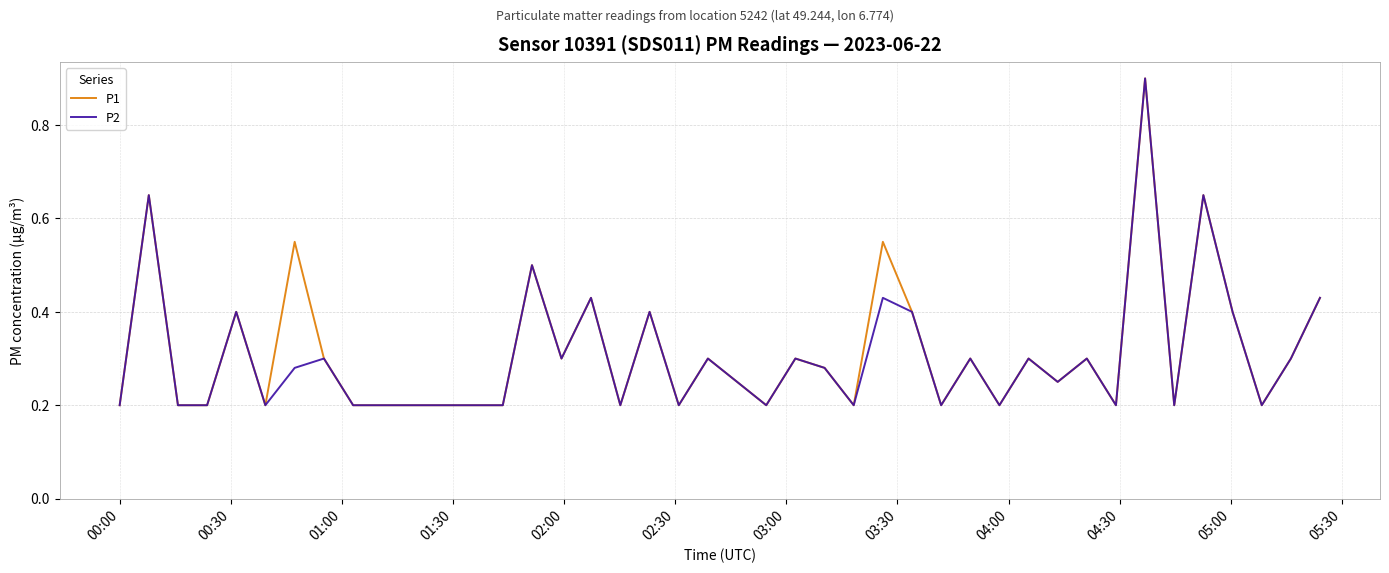

What is the maximum value shown in the chart?

0.9